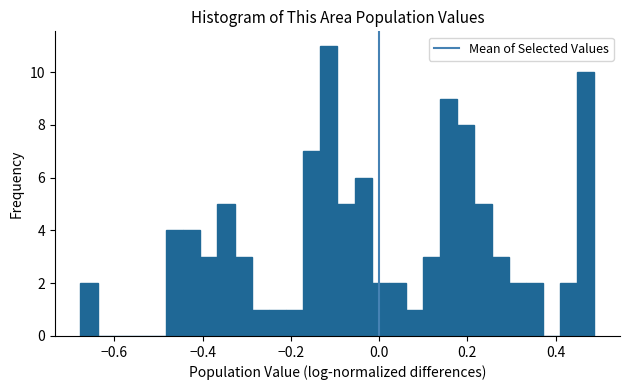

Around what value on the x-axis is the tallest bar? Give the approximate position of its centre, as read against the axis.

-0.12